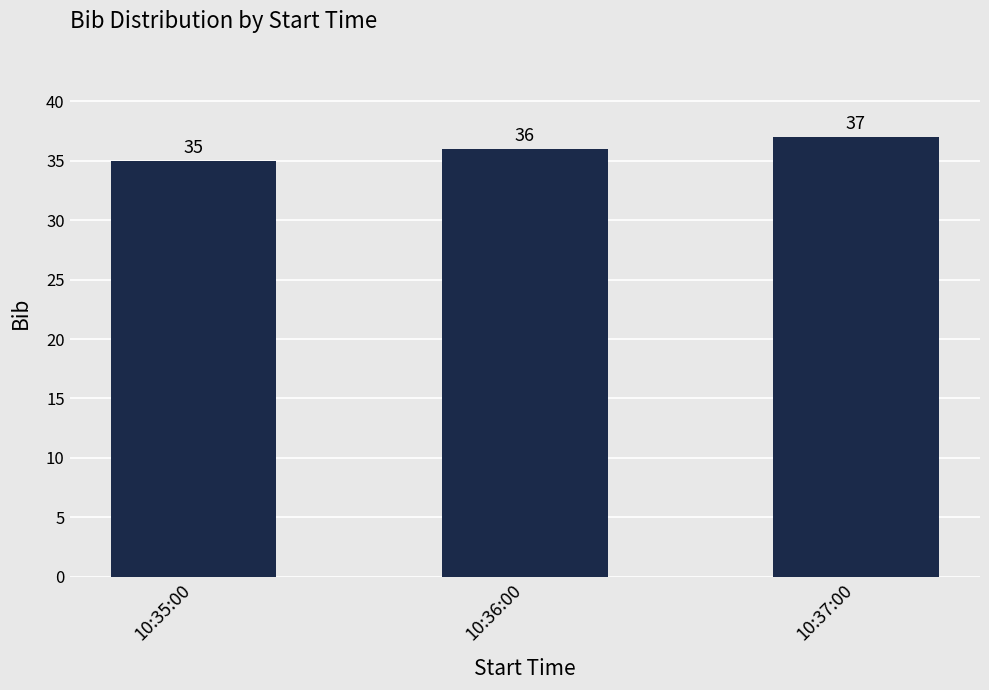

What position from the right is 10:35:00?

3